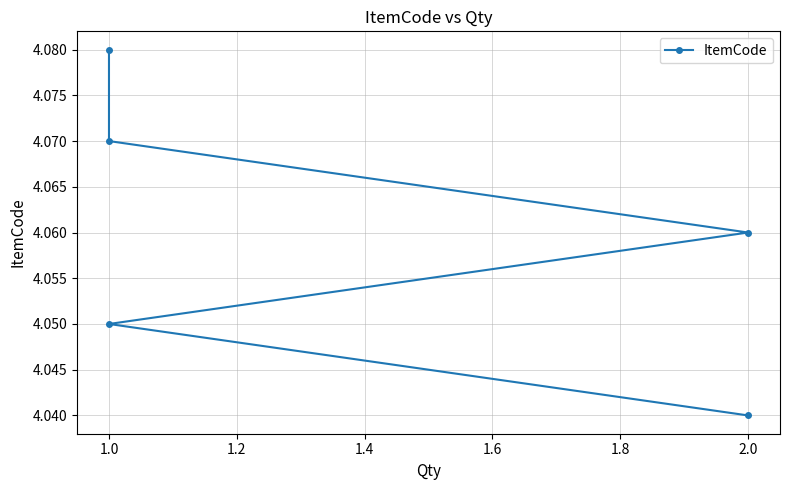

Reading left to right, transcribe all the data shown in this chart.

4.0	4.0	4.1	4.1	4.1